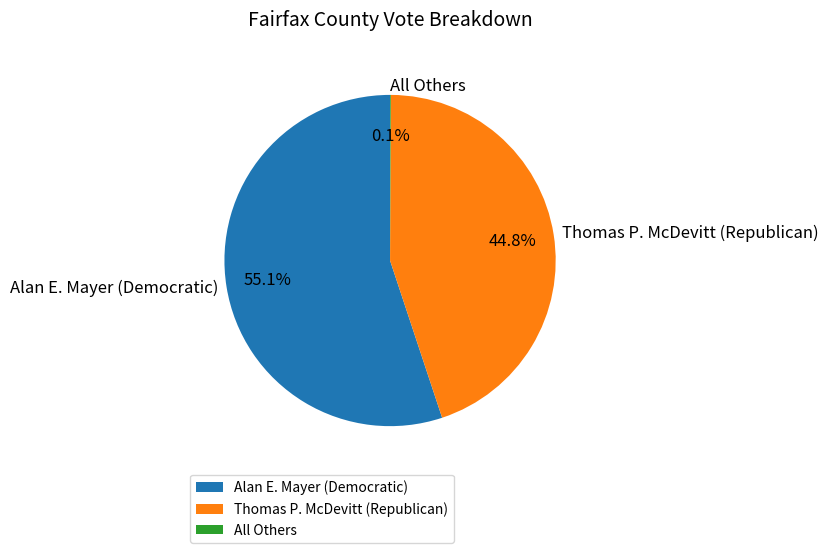

Which slice is the largest?

Alan E. Mayer (Democratic)